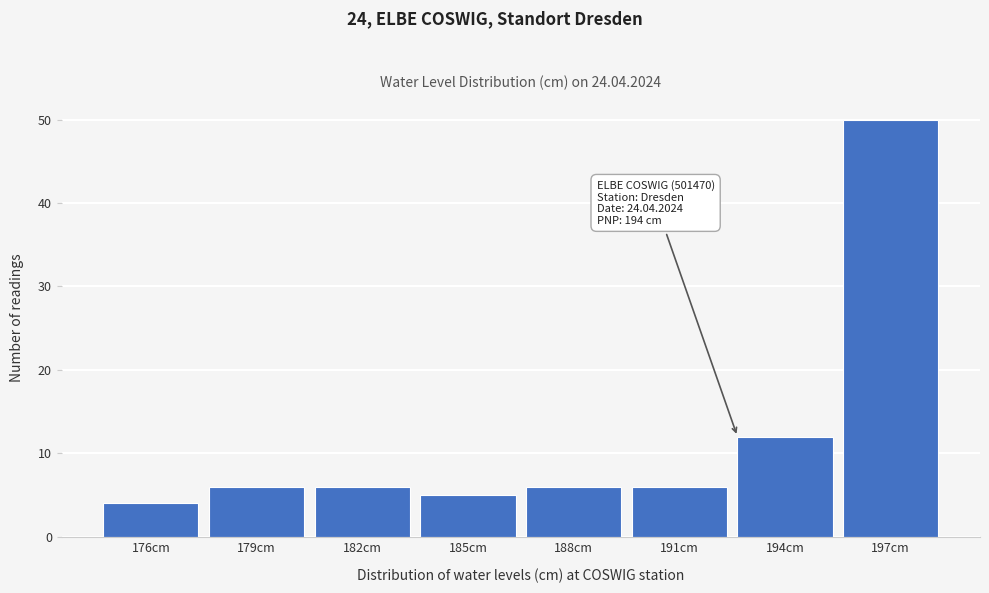

Reading left to right, transcribe all the data shown in this chart.

176cm=4	179cm=6	182cm=6	185cm=5	188cm=6	191cm=6	194cm=12	197cm=50